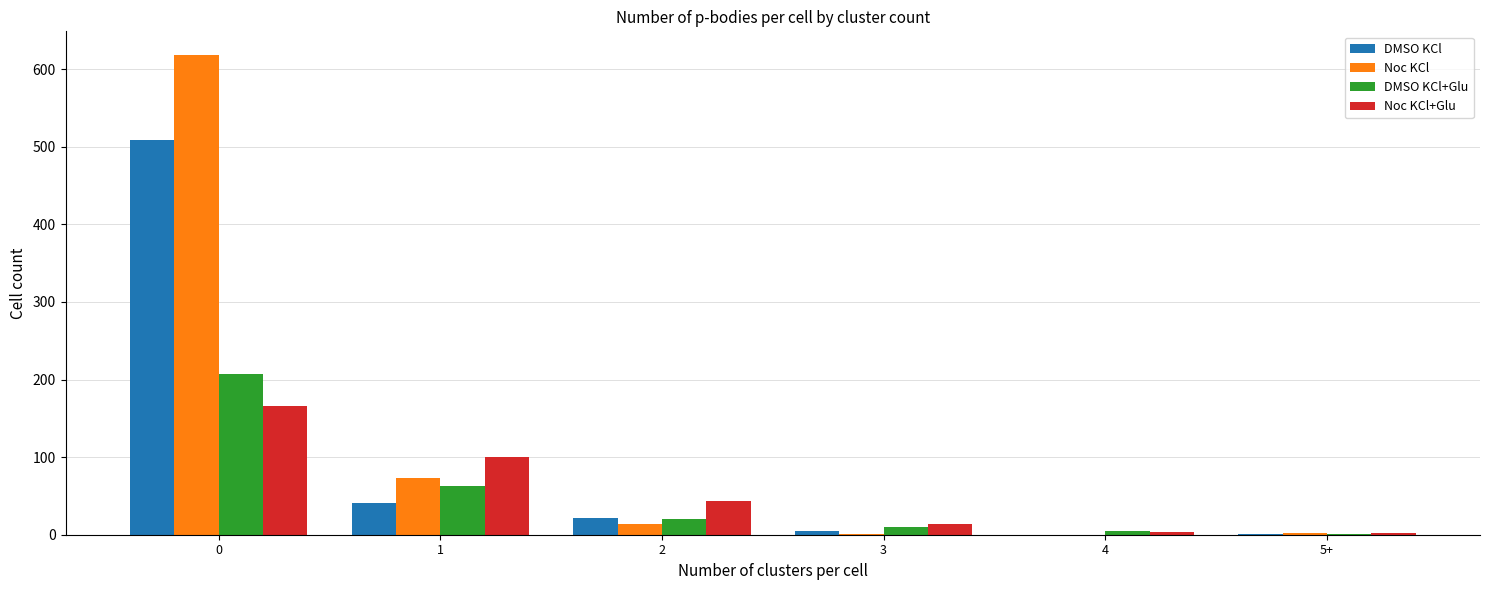

Between 1 and 3, which series saw the biggest shift?

Noc KCl+Glu